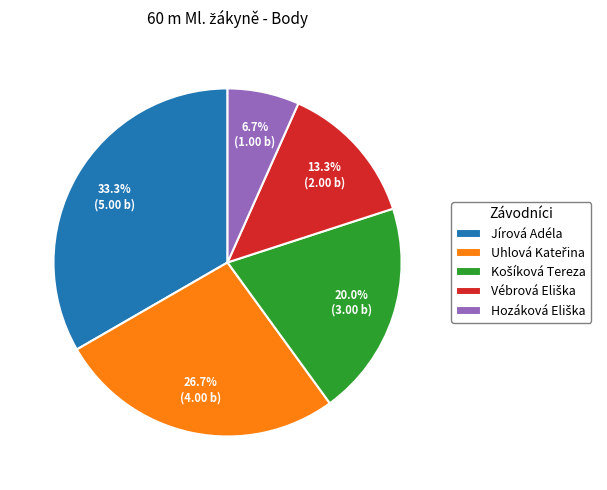

What is the largest slice in the pie chart?

Jírová Adéla